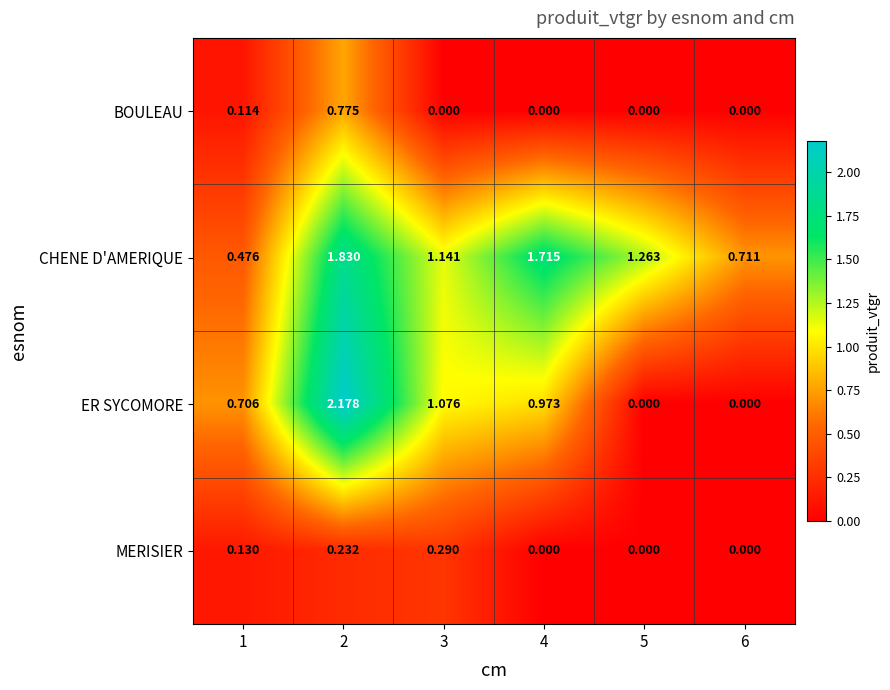

How many distinct data groups are displayed?

4